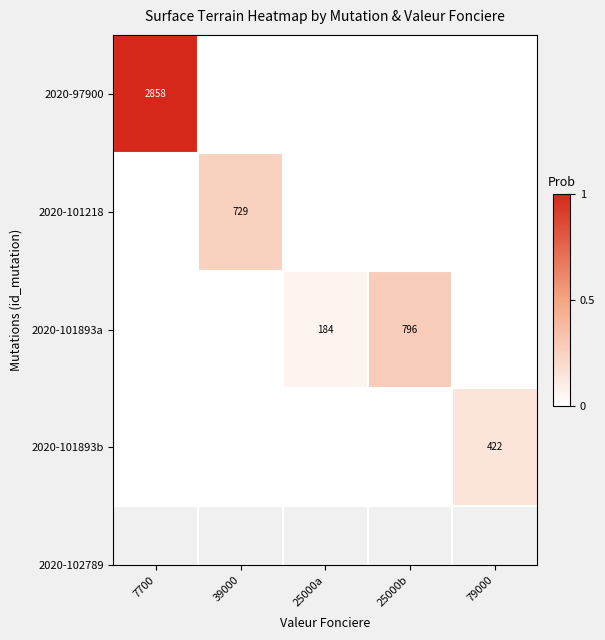

The 2020-101893a series shows 184 at 25000a. True or false?

True